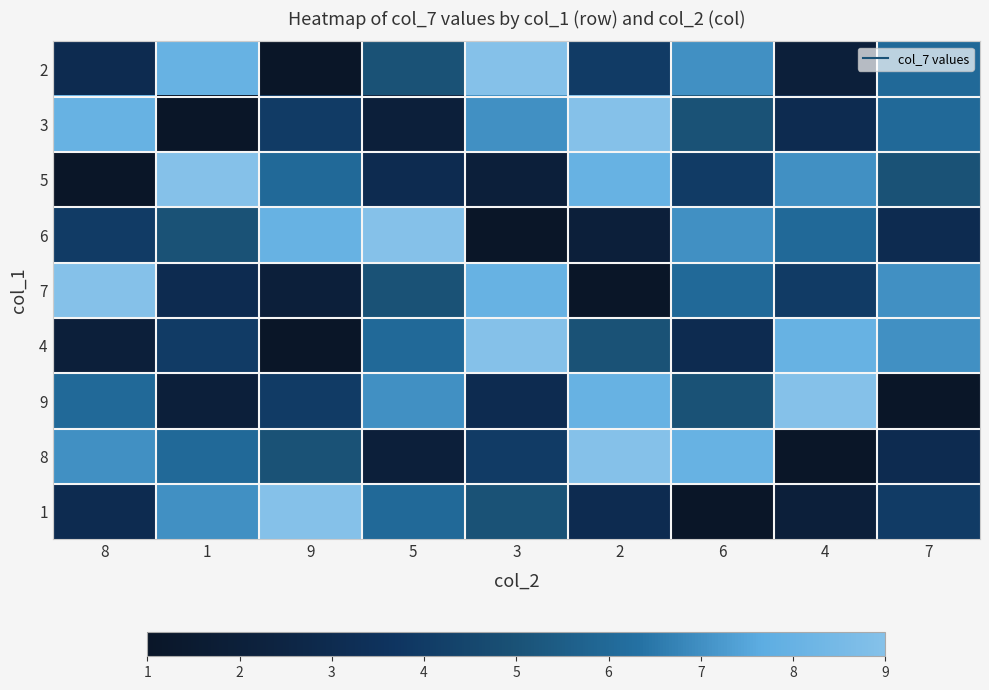

At 6, list the series in order from largest to smallest.

8, 2, 6, 7, 3, 9, 5, 4, 1